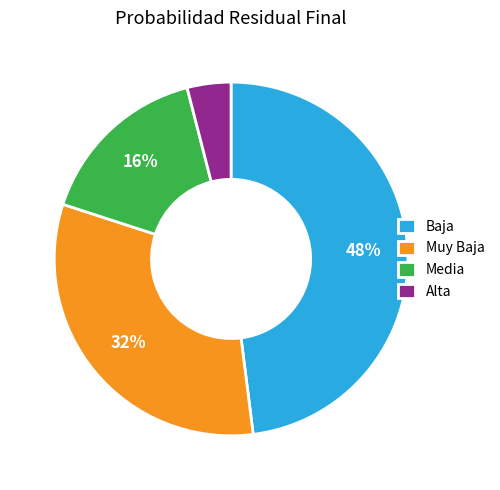

Between Baja and Alta, which is larger?

Baja